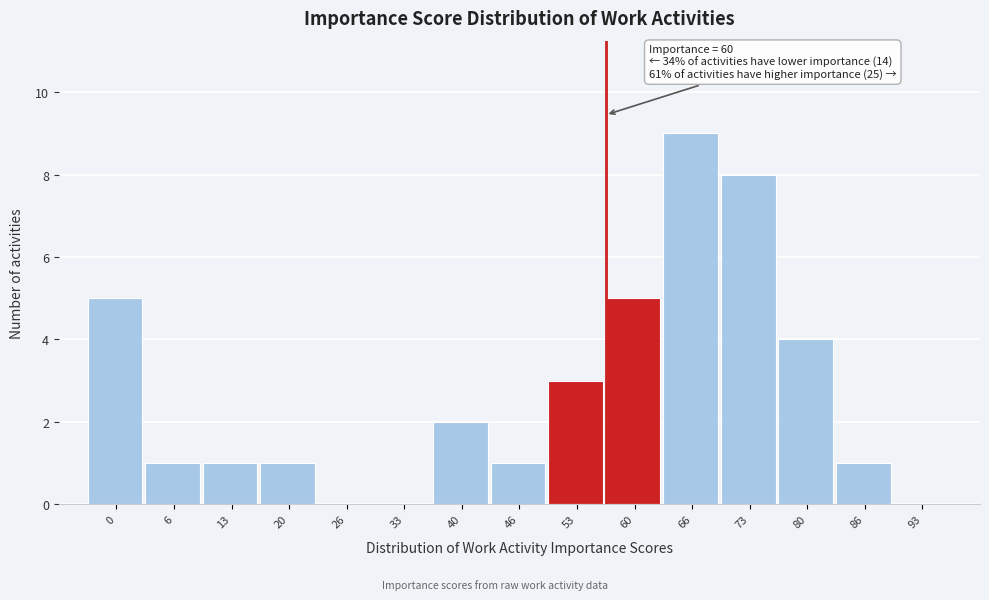

Reading left to right, transcribe all the data shown in this chart.

0=5	6=1	13=1	20=1	26=0	33=0	40=2	46=1	53=3	60=5	66=9	73=8	80=4	86=1	93=0